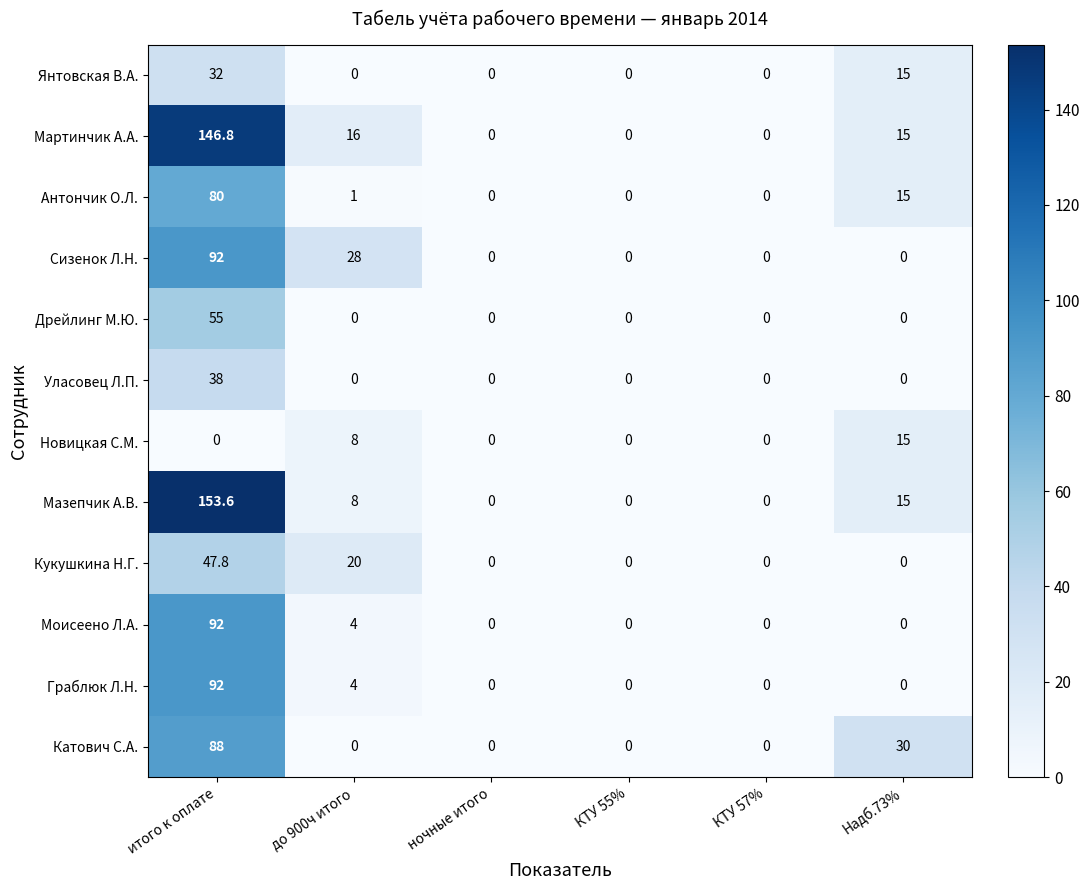

What is the average value of the Мазепчик А.В. series?

29.4